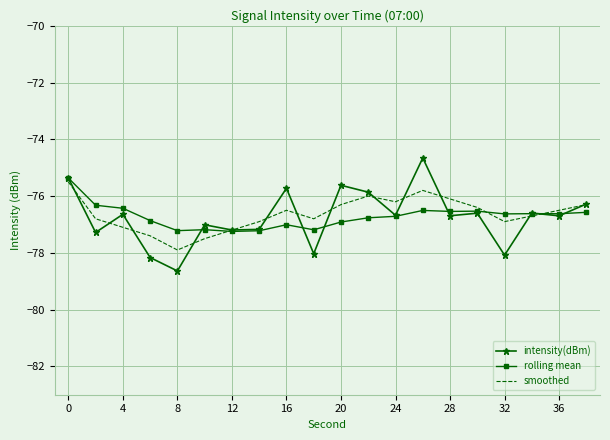

What are all the series names shown in the legend?

intensity(dBm), rolling mean, smoothed